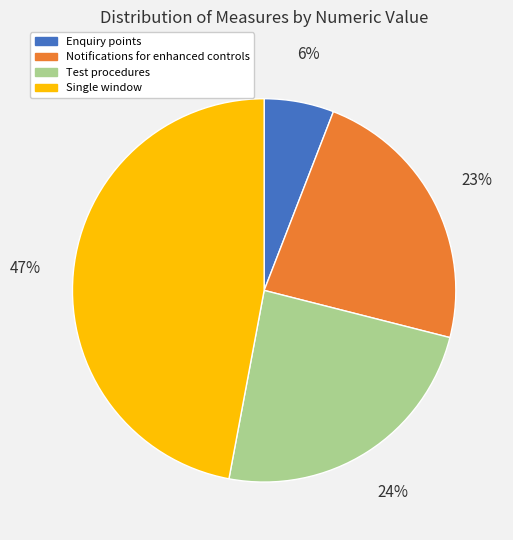

Rank the categories by value from highest to lowest.

Single window, Test procedures, Notifications for enhanced controls, Enquiry points